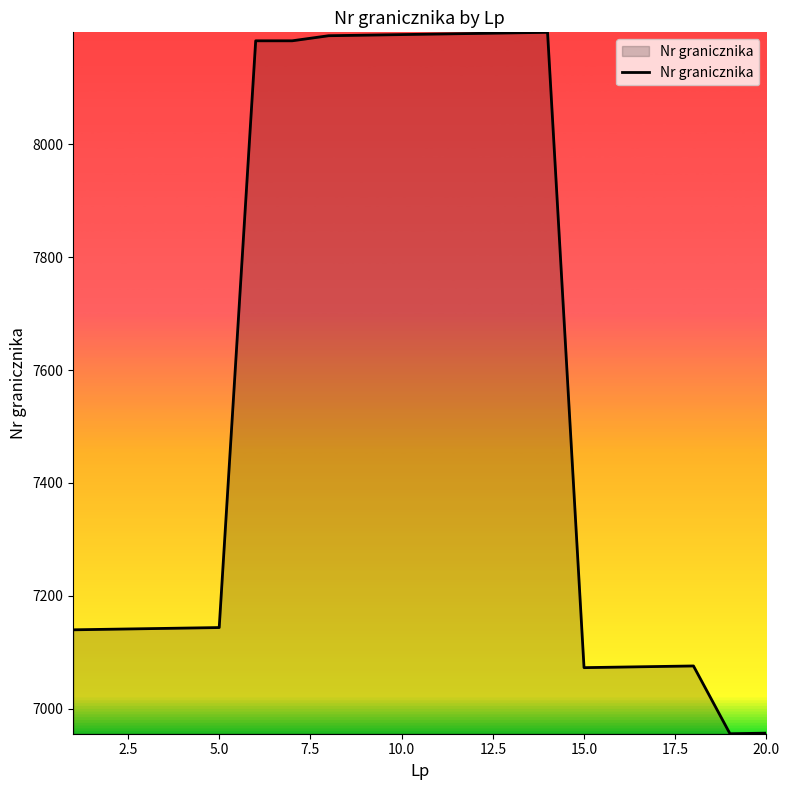

What is the average value?

7583